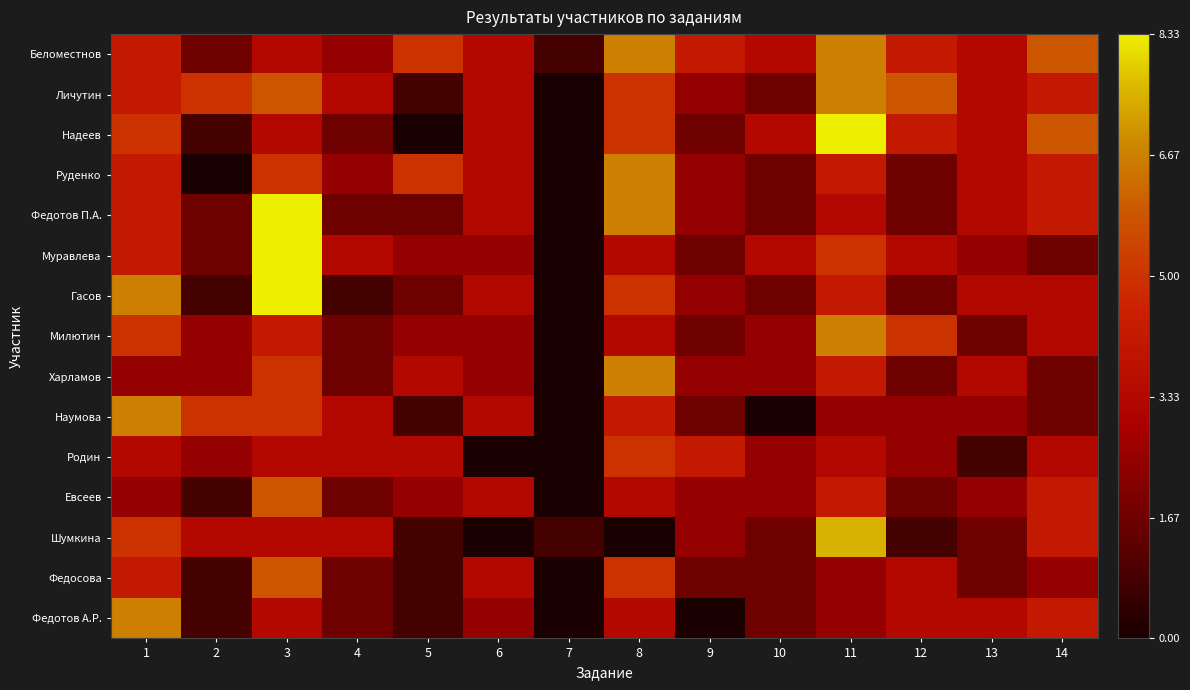

Which category has the lowest value across all series?

7